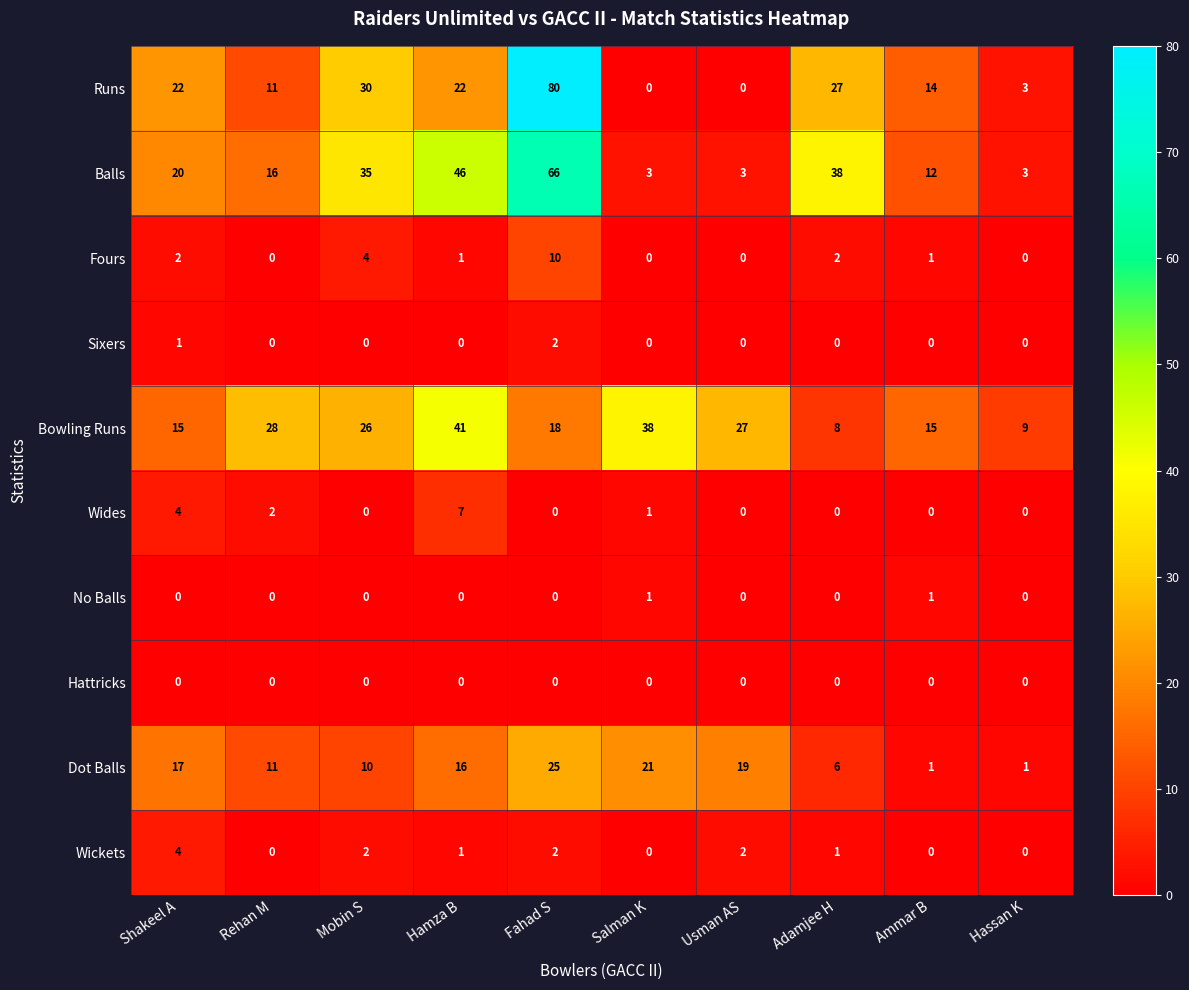

Where does the Dot Balls series first go above 16?

Shakeel A